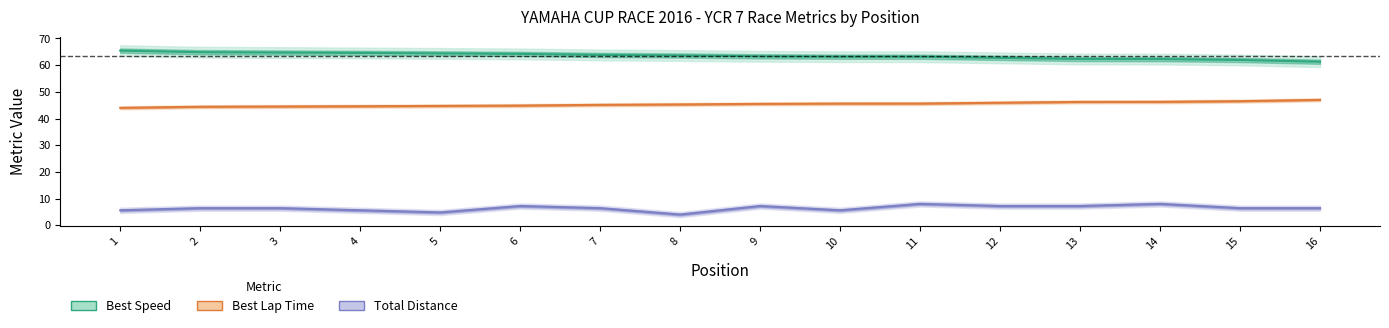

Is it true that Best Lap time equals 26.4 at 4?

False